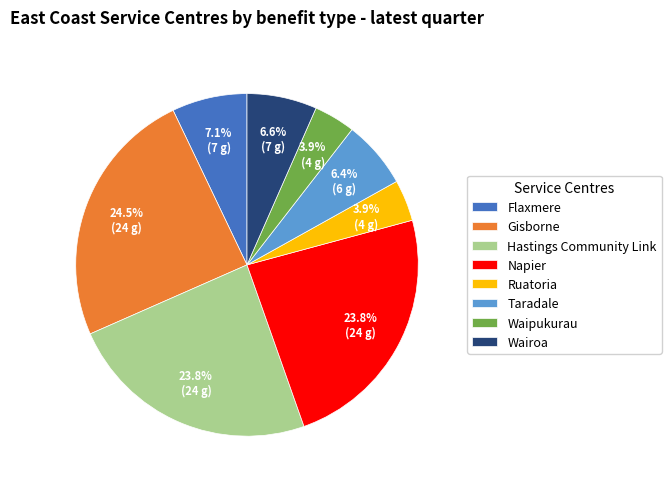

Count the number of slices in the pie.

8